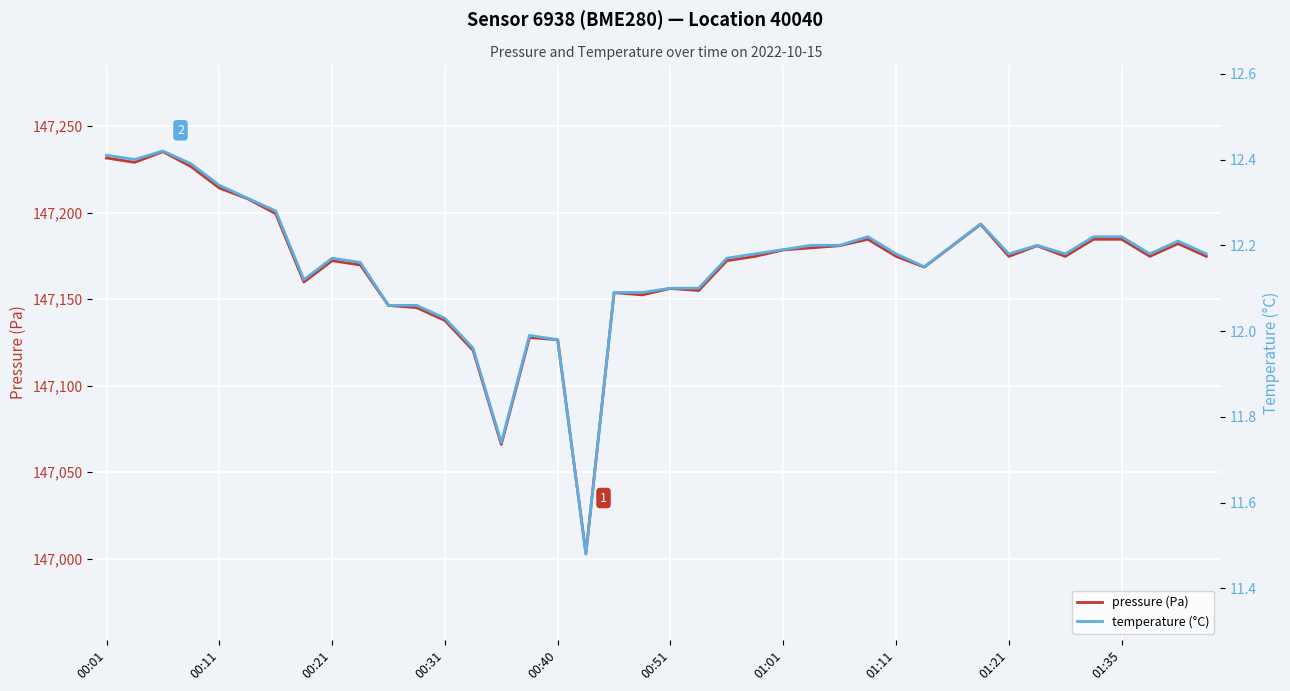

How many values in the pressure (Pa) series exceed 147174?

23